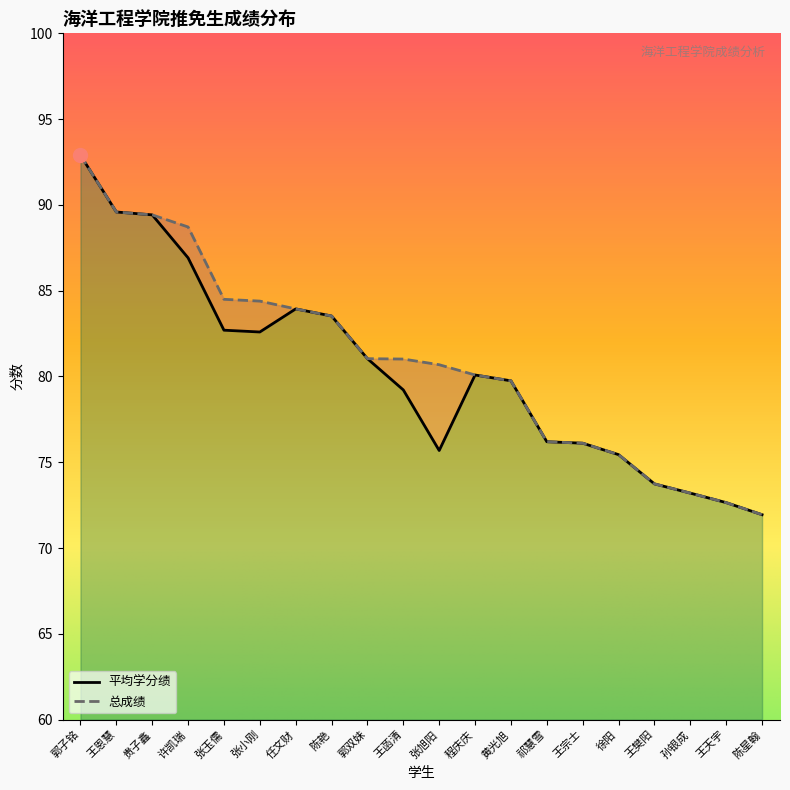

True or false: 总成绩 and 平均学分绩 cross at least once.

False